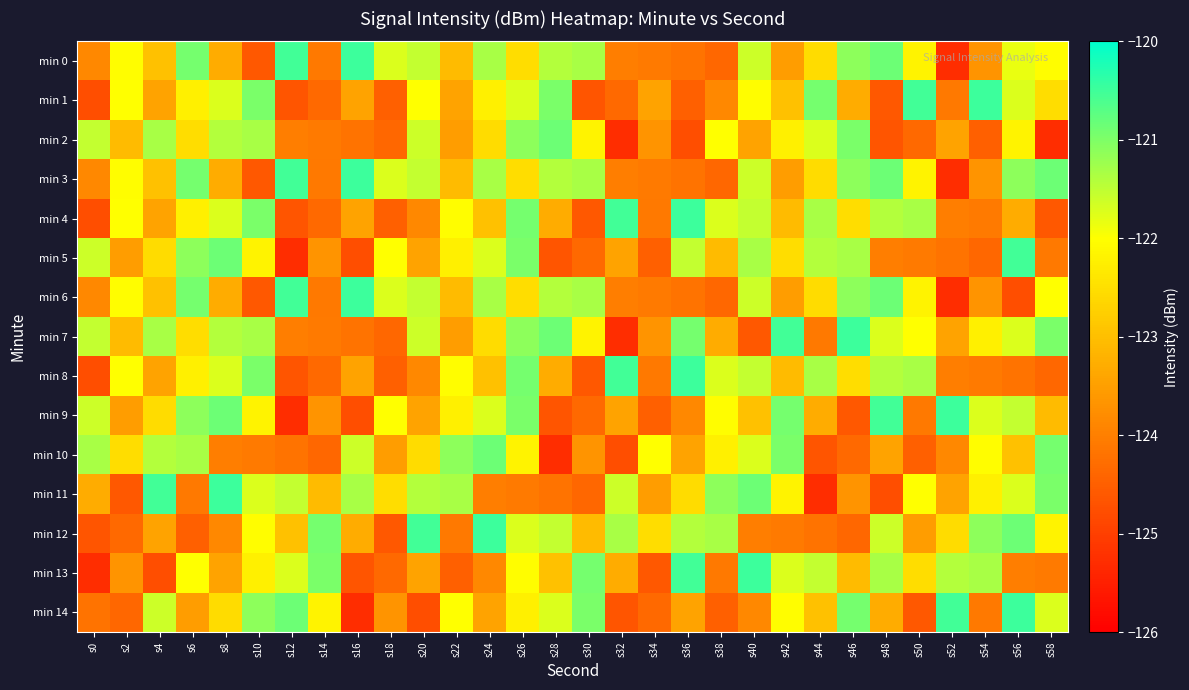

Which series has the largest range (max minus min)?

min 0